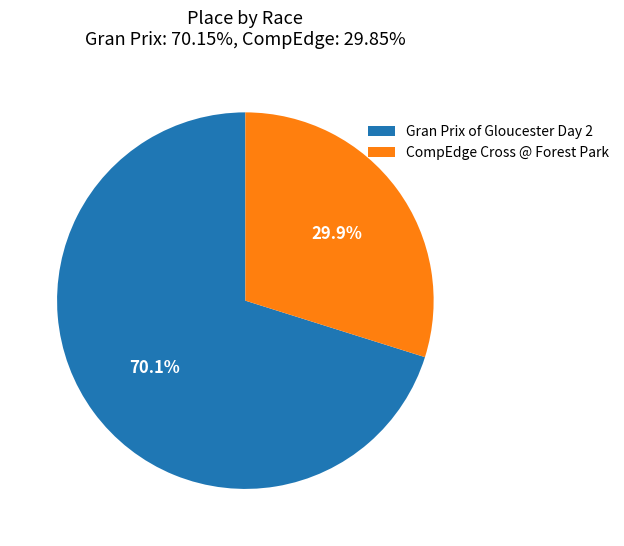

Is it true that Gran Prix of Gloucester Day 2 is 70% of the pie?

True